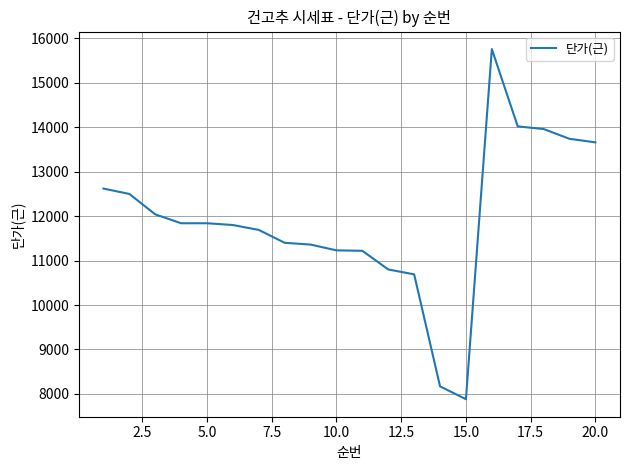

What is the minimum value shown in the chart?

7880